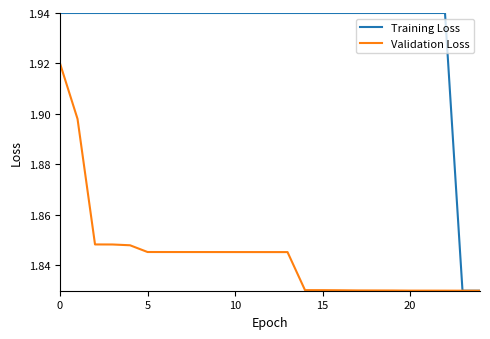

How many distinct data groups are displayed?

2